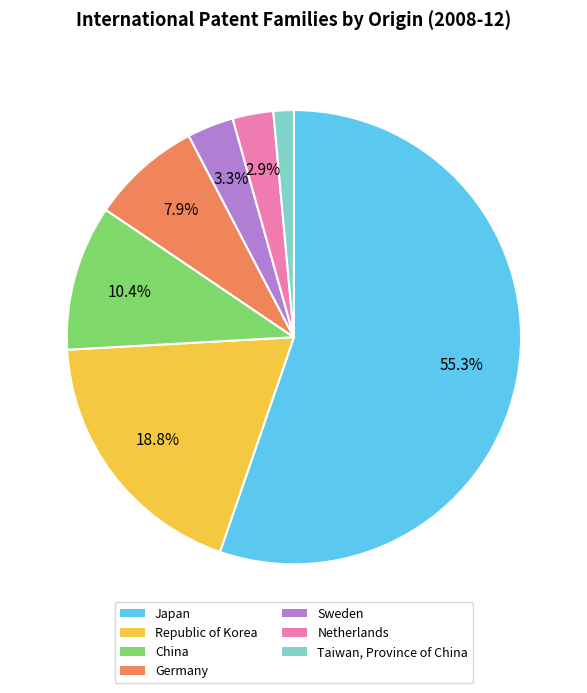

Combined, what portion of the pie is China and Sweden?

13.7%